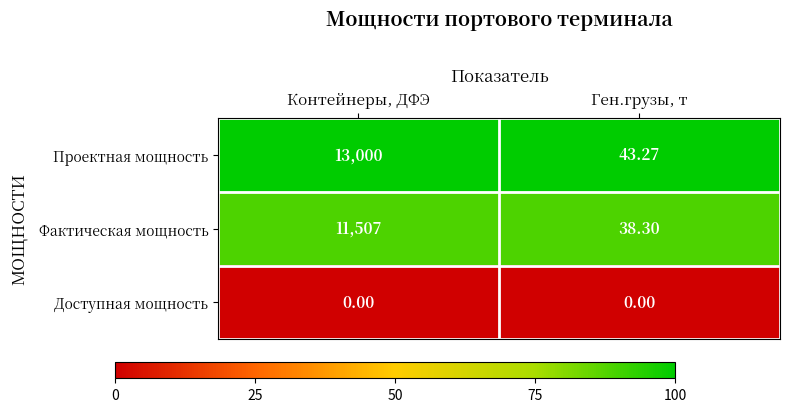

Between Контейнеры, ДФЭ and Ген.грузы, т, which series saw the biggest shift?

Проектная мощность